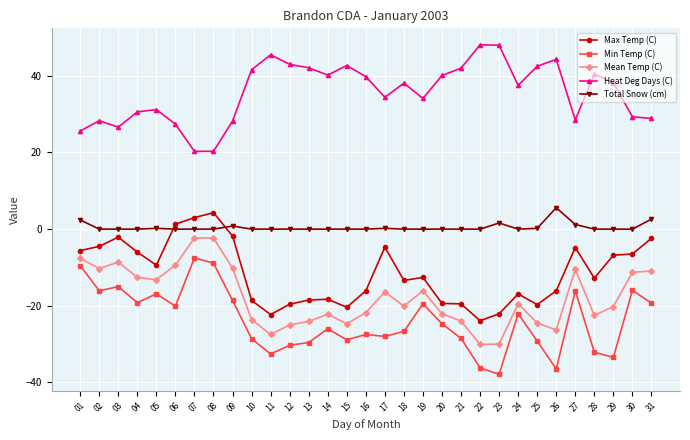

What is the spread (max minus min) of values at 08?

29.2